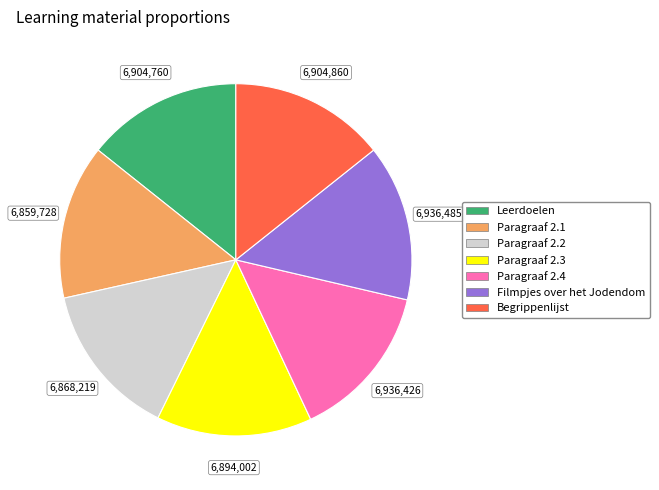

Does any single category account for the majority?

No